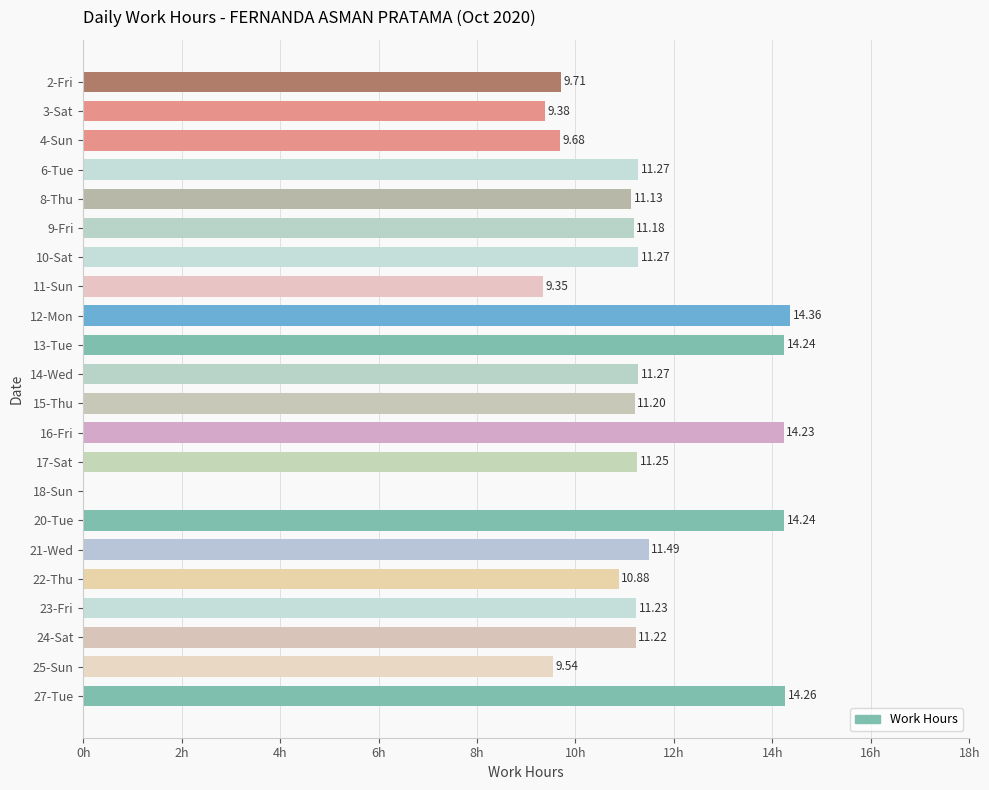

Are the bars grouped side by side (vs. stacked)?

No